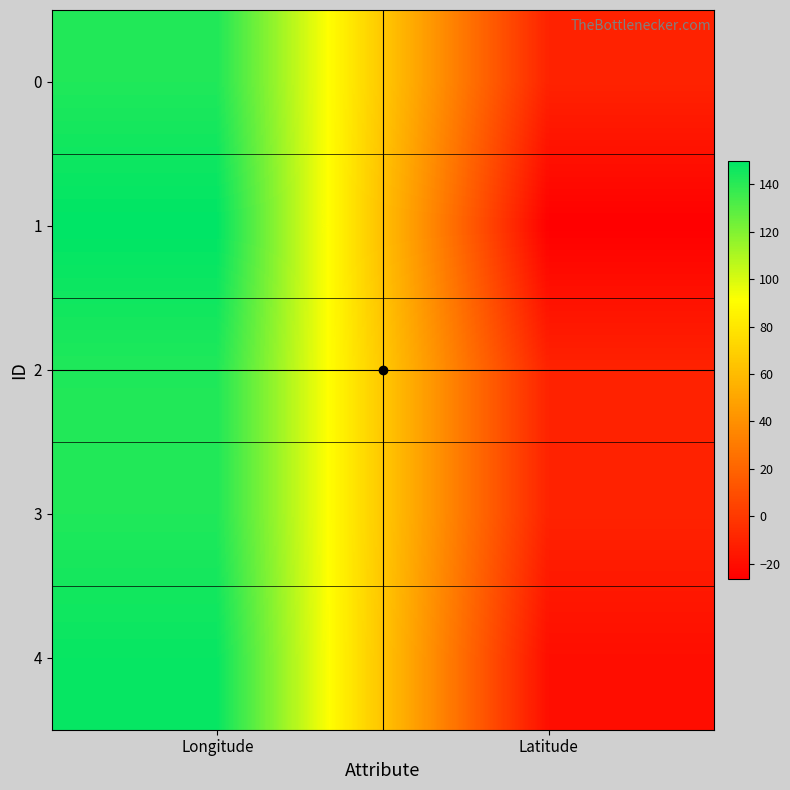

Which series has the widest spread of values?

1